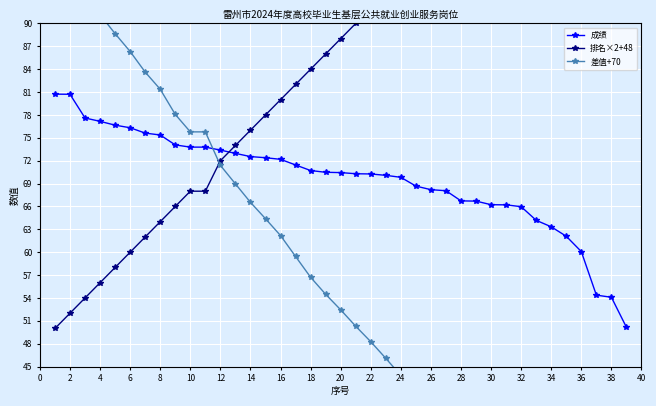

Is it true that 成绩 equals 45.2 at 14?

False